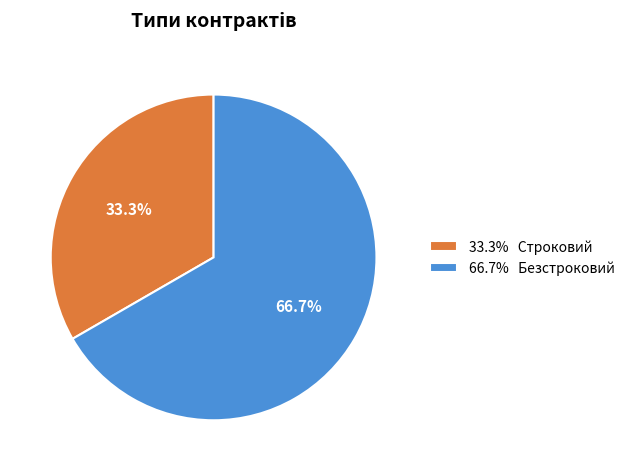

Which has a higher value, 66.7% Безстроковий or 33.3% Строковий?

66.7% Безстроковий